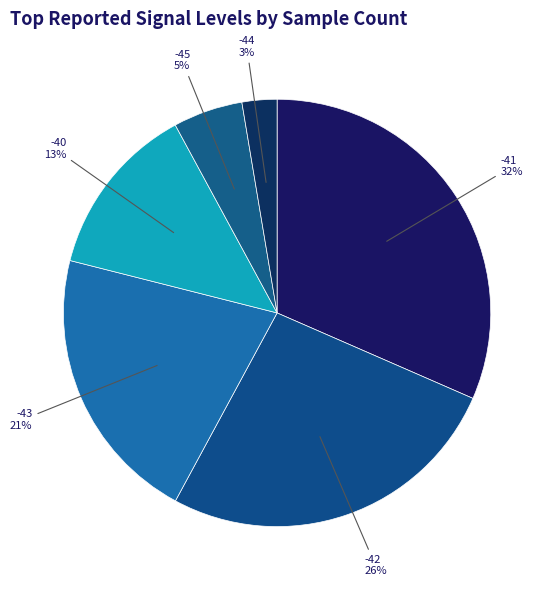

Is there a majority slice in this chart?

No